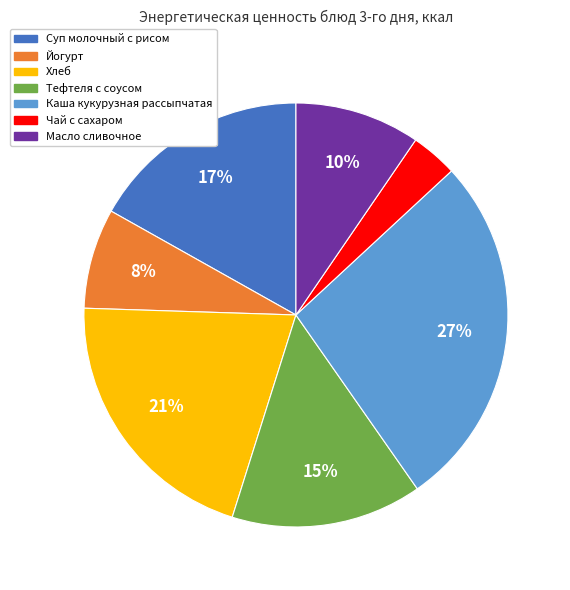

To the nearest percent, what is the average slice percentage?

14%